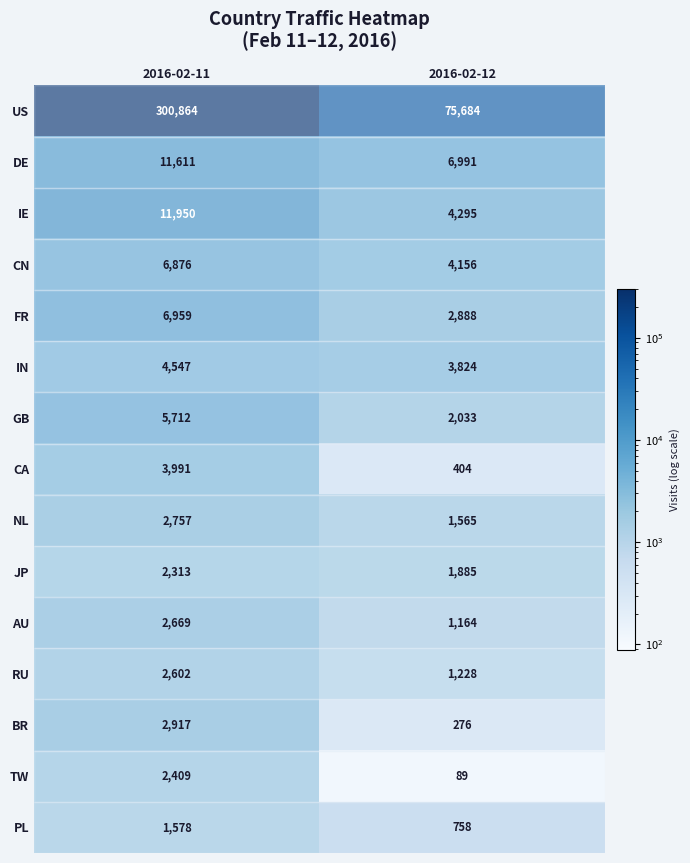

At which category does the chart reach its peak across all series?

2016-02-11